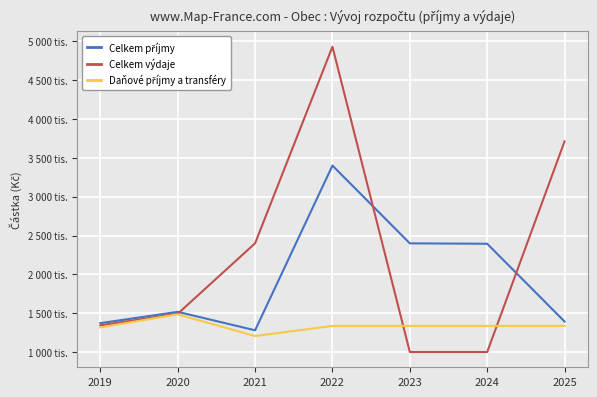

Rank the categories by Celkem příjmy value from lowest to highest.

2021, 2019, 2025, 2020, 2024, 2023, 2022